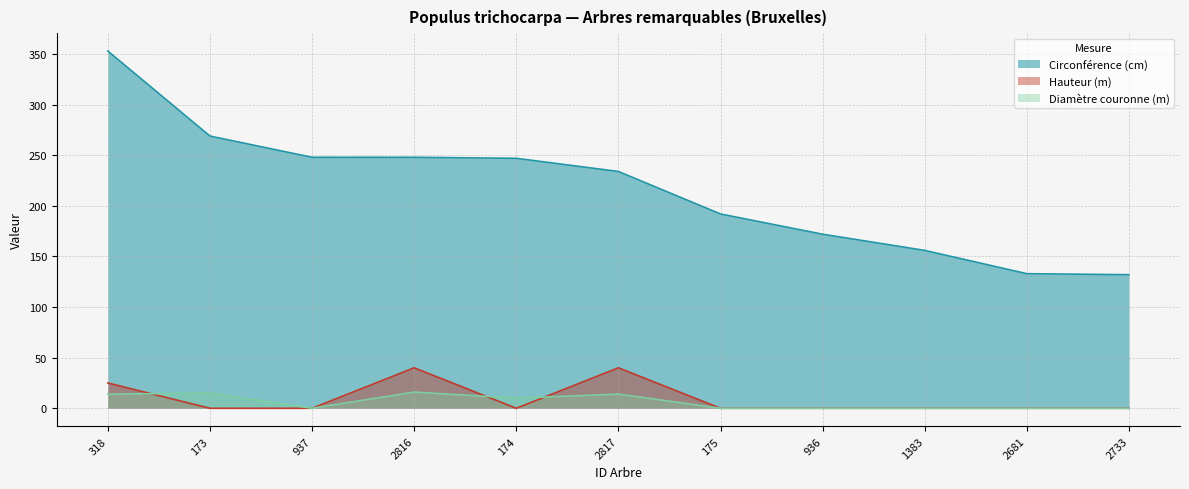

Does the chart display data point markers on the line(s)?

No